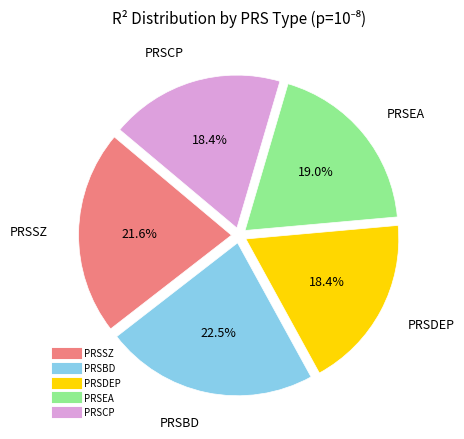

Between PRSEA and PRSCP, which is larger?

PRSEA